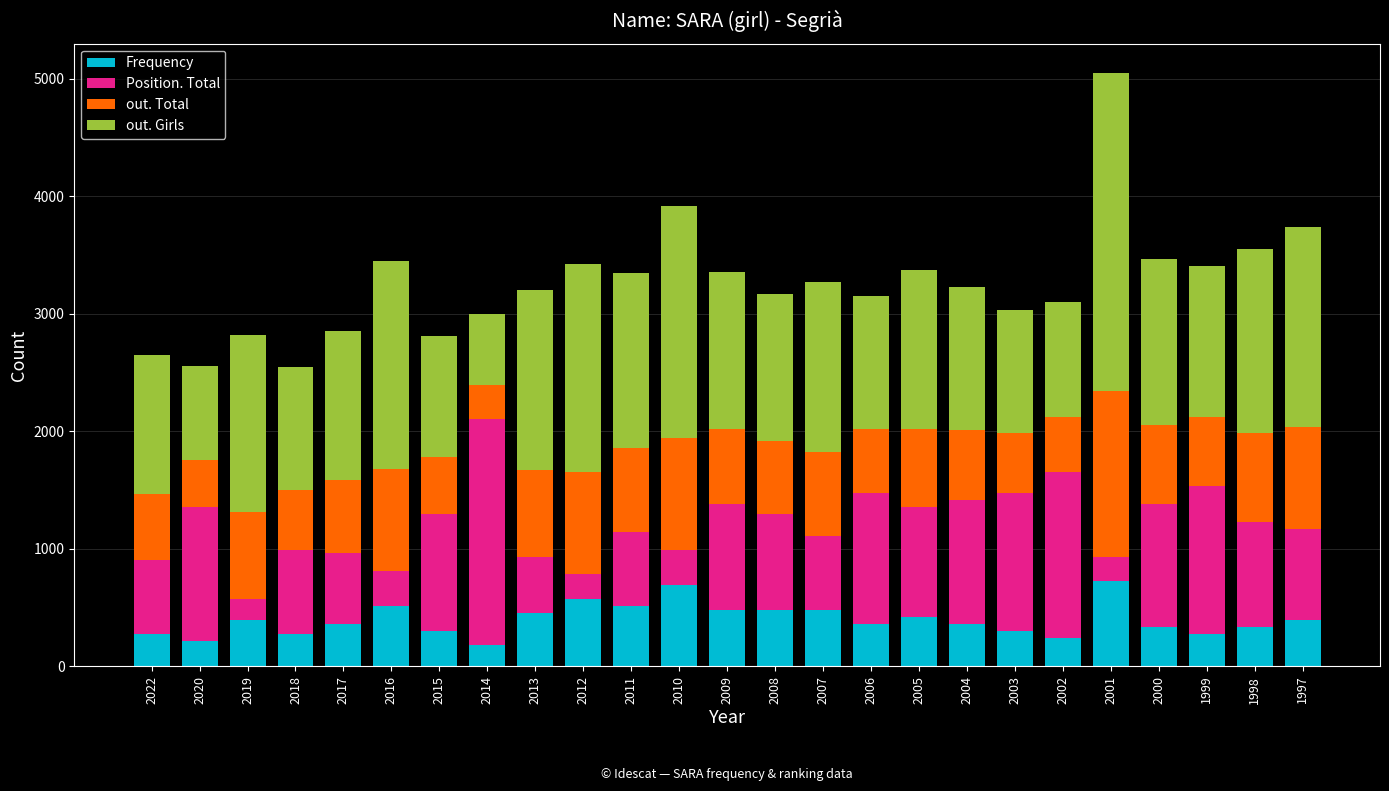

At which category is the sum across all series the highest?

2001